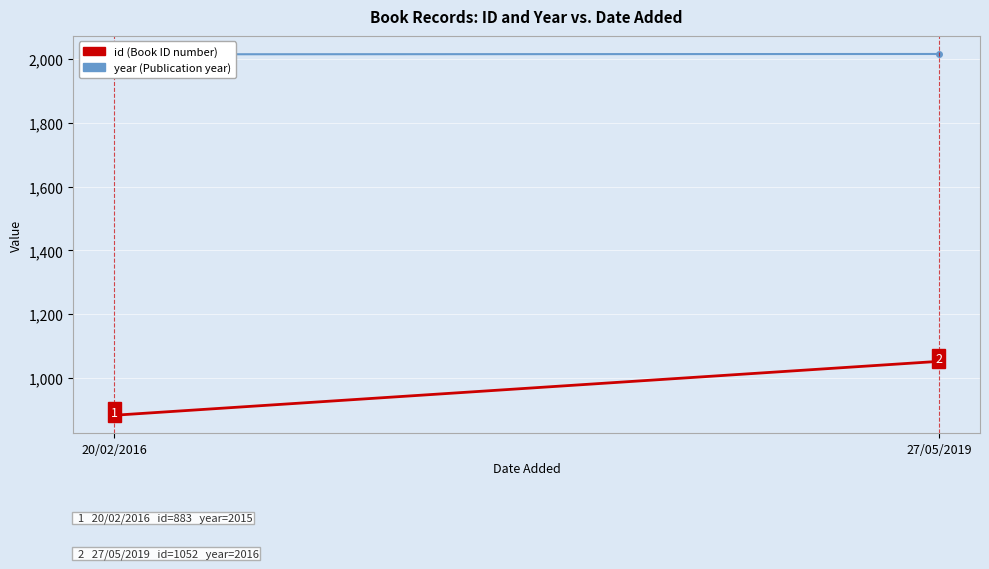

What are all the series names shown in the legend?

id, year